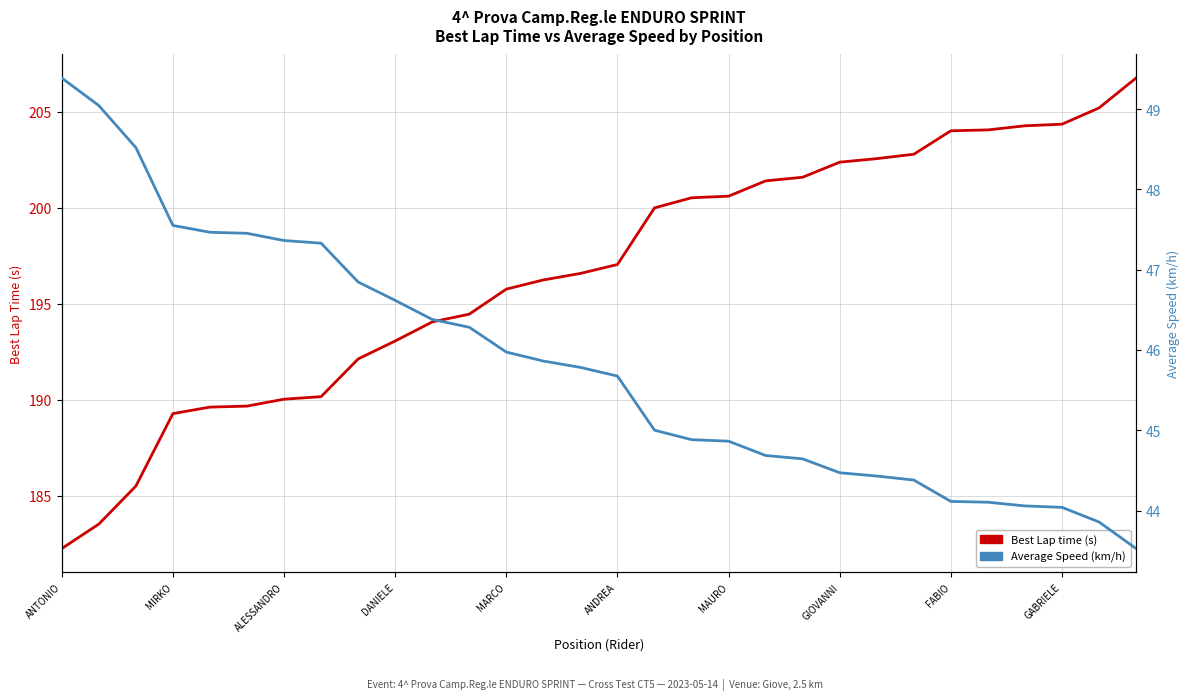

What is the value of the Best Lap time (s) point at the 20th from the left?

201.4